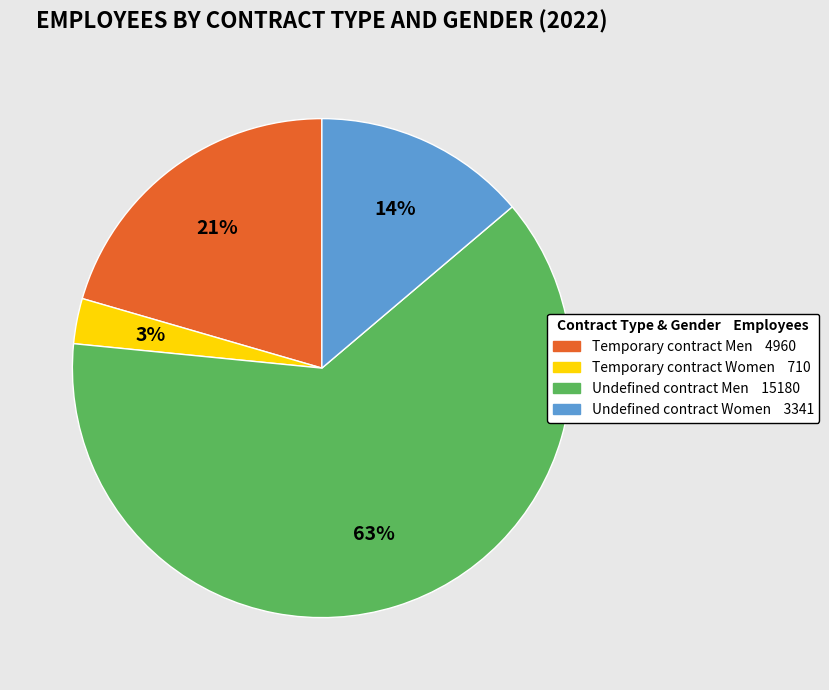

Do Undefined contract Women and Undefined contract Men together represent more than half of the pie?

Yes